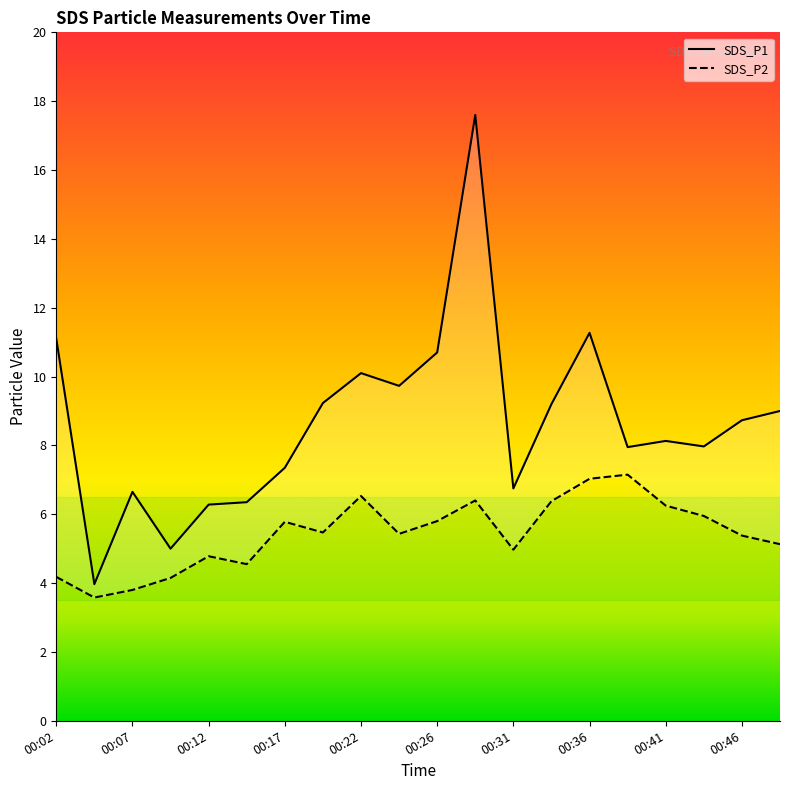

List the series in order of their overall mean, highest first.

SDS_P1, SDS_P2